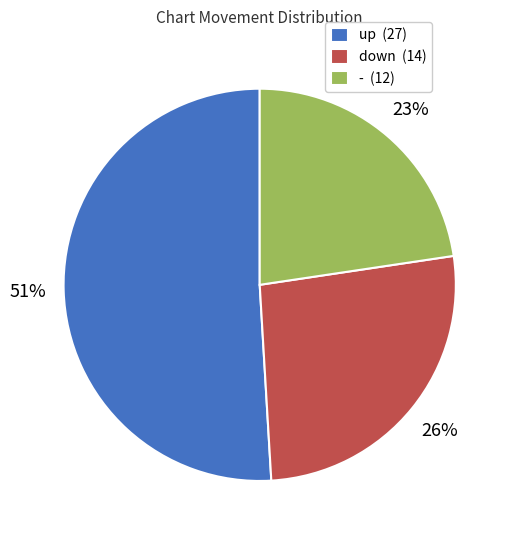

How many slices are in this pie chart?

3